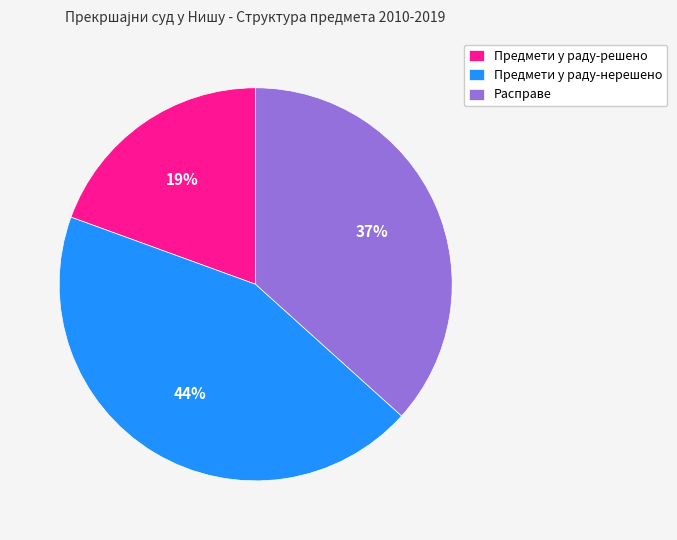

How many segments does this pie chart have?

3